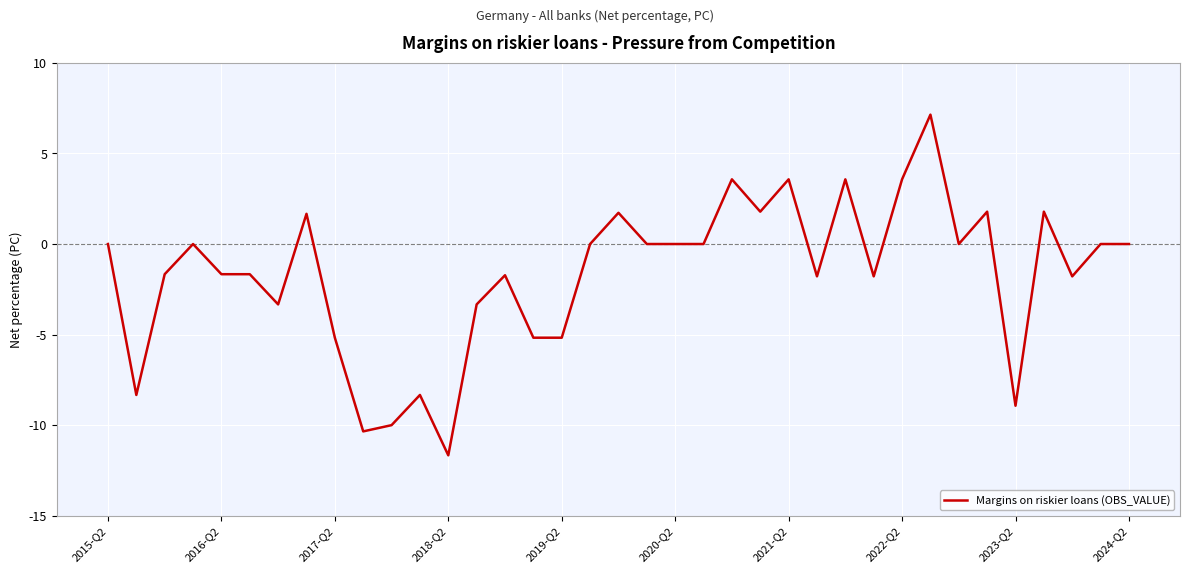

What is the difference between the maximum and minimum values?

18.8